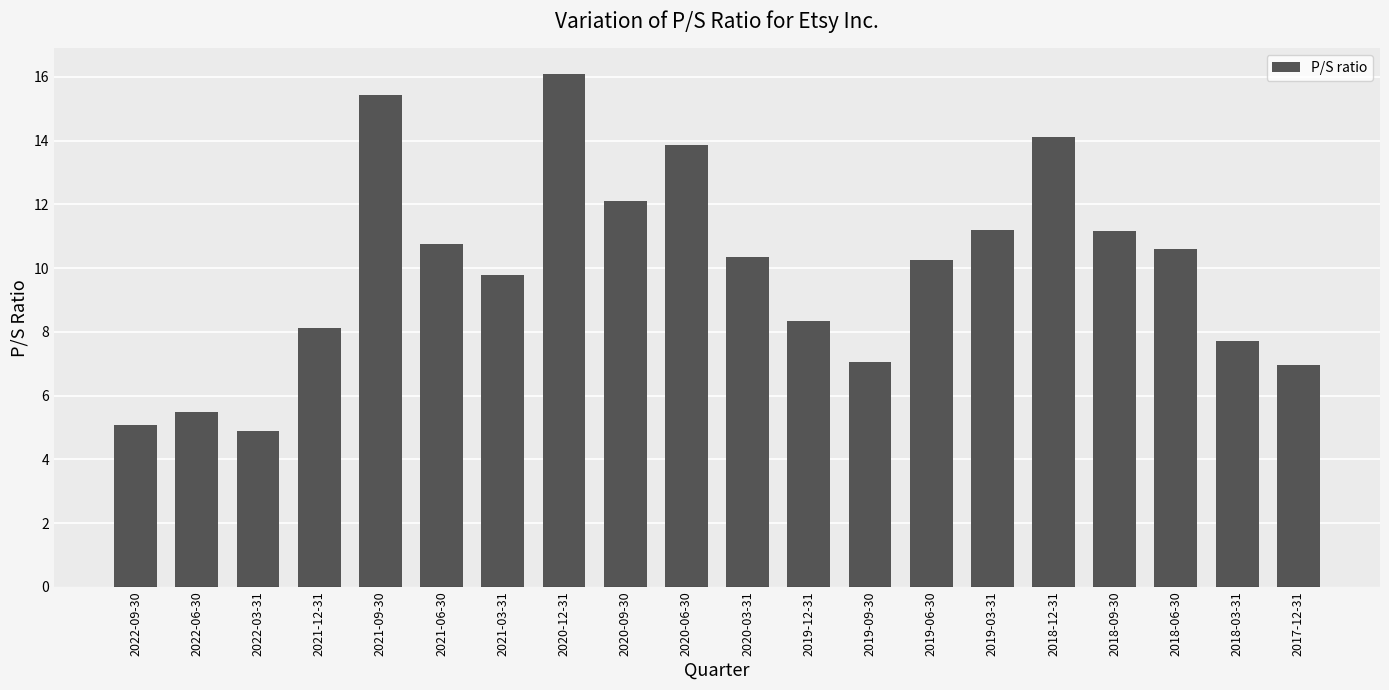

Does the chart contain any negative values?

No